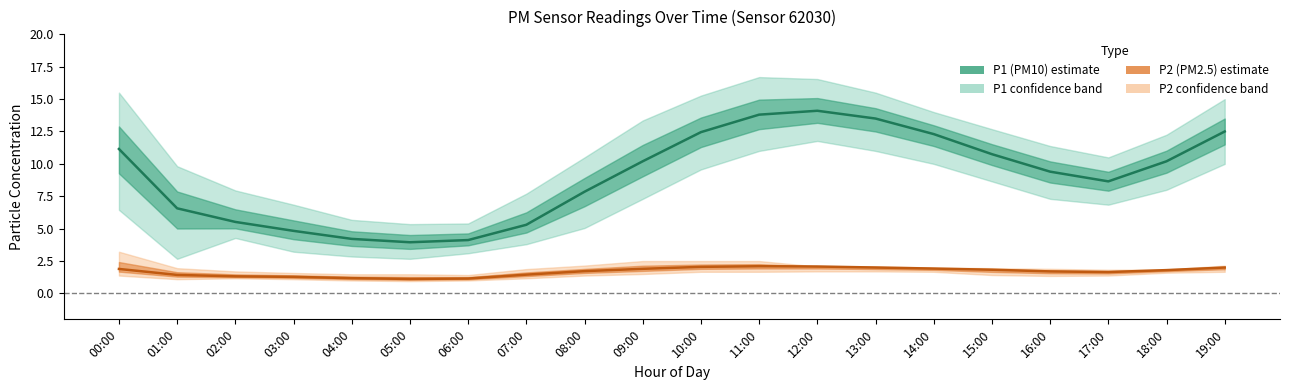

The P2_upper series shows 0.6 at 12:00. True or false?

False